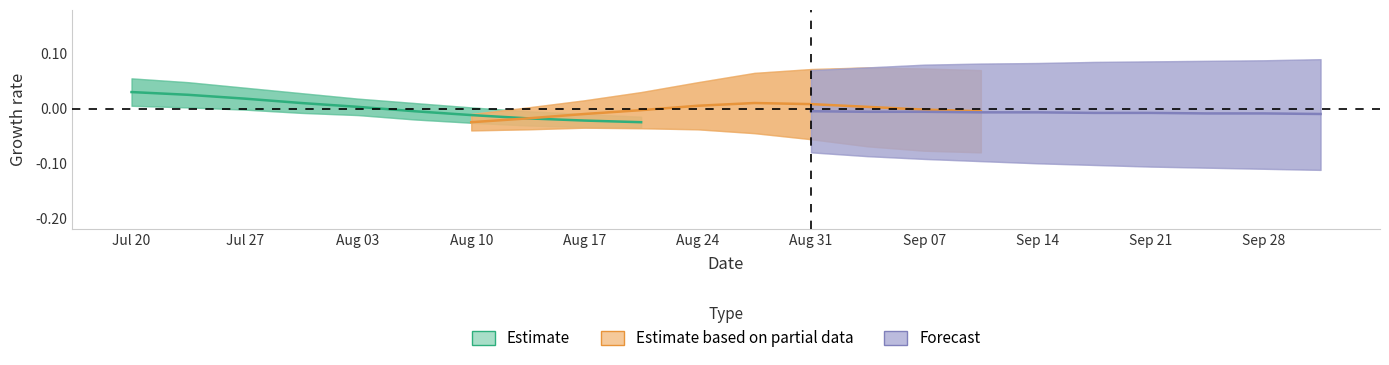

How many intersections are there between Estimate based on partial data and Estimate?

1